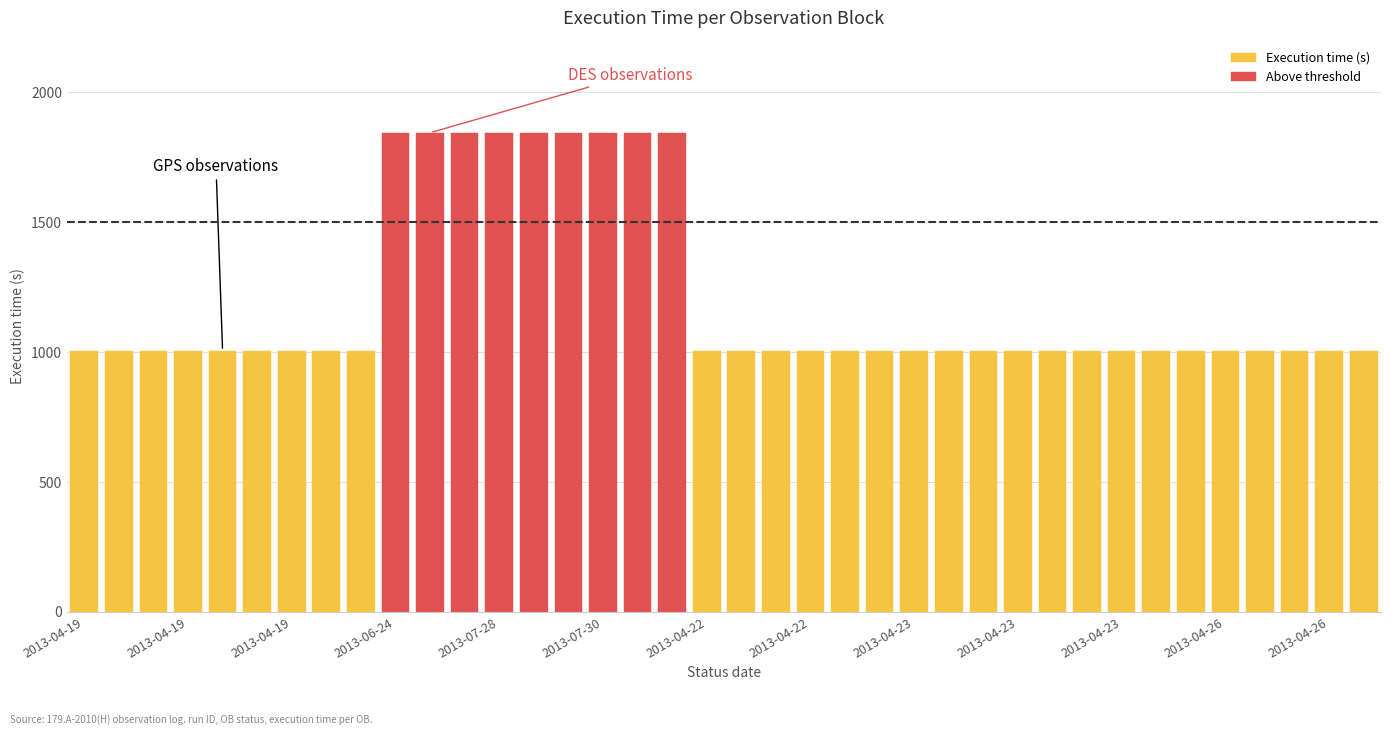

Approximately how many times larger is the value at 2013-04-23T09:02:59 compared to 2013-04-19T08:19:41?

1.0